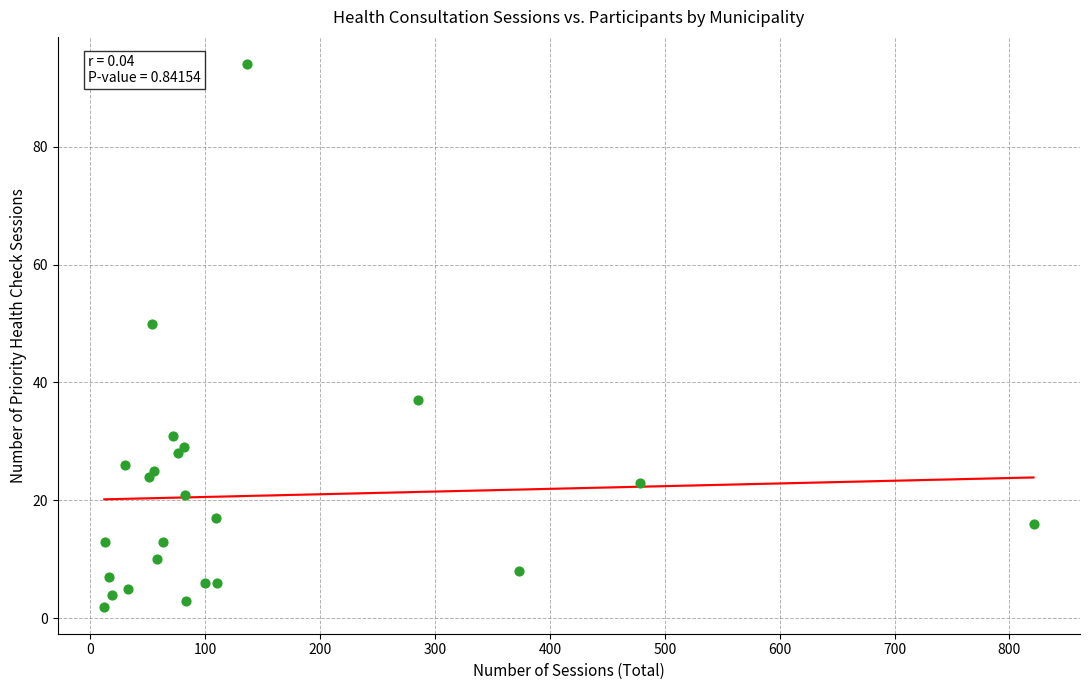

What Y value in the scatter plot is closest to 48?

50